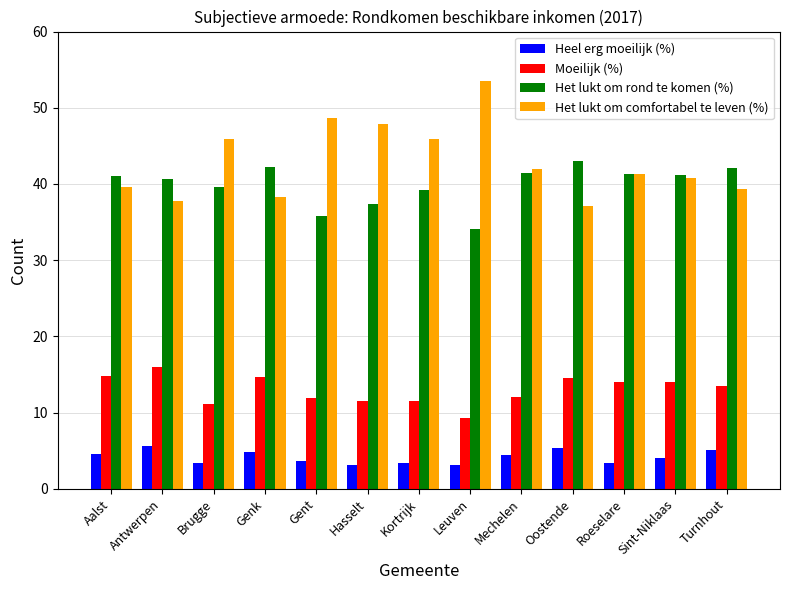

Read the Moeilijk (%) value at Sint-Niklaas.

14.0